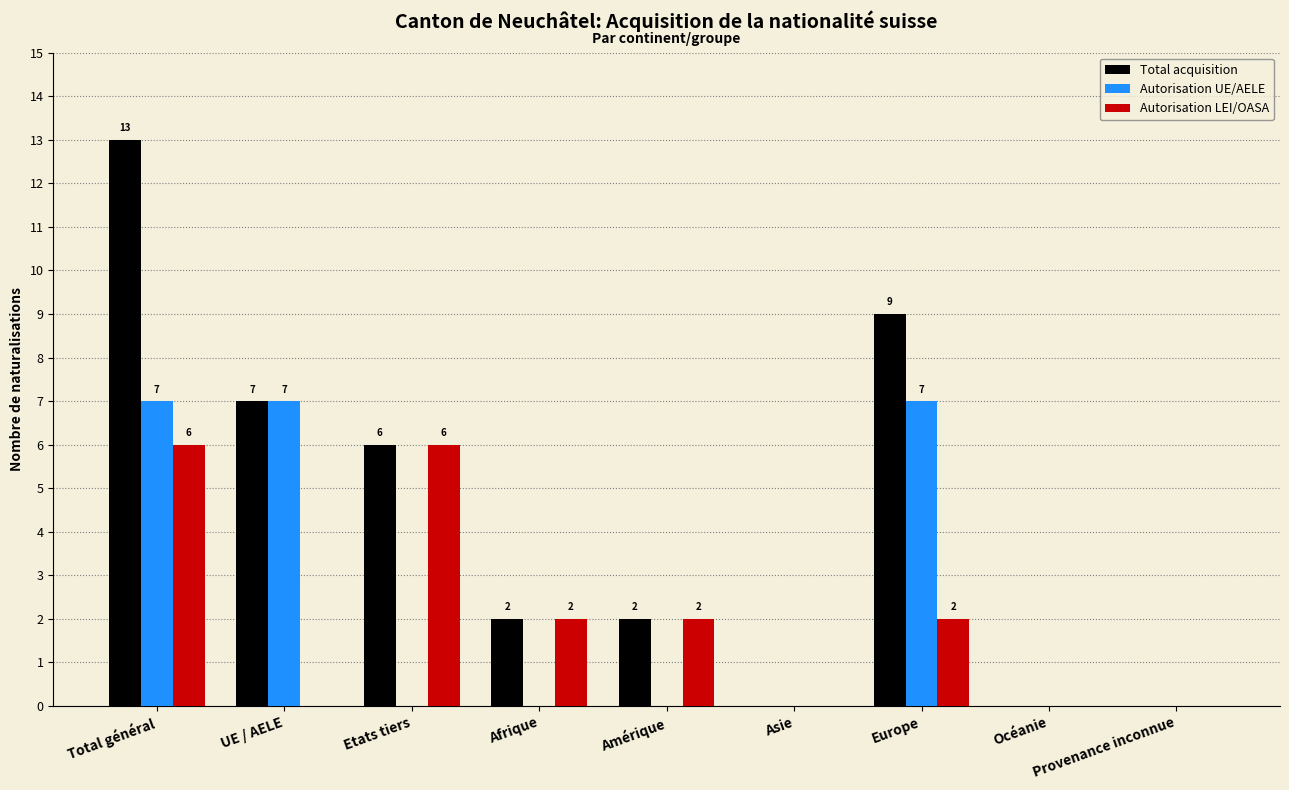

Which series has the largest total across all categories?

Total acquisition